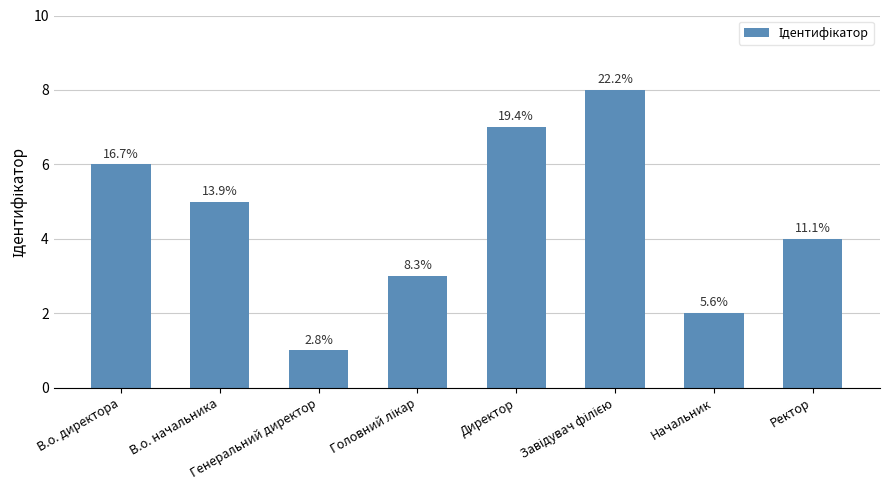

What is the ratio of the value at В.о. директора to the value at Директор?

0.9